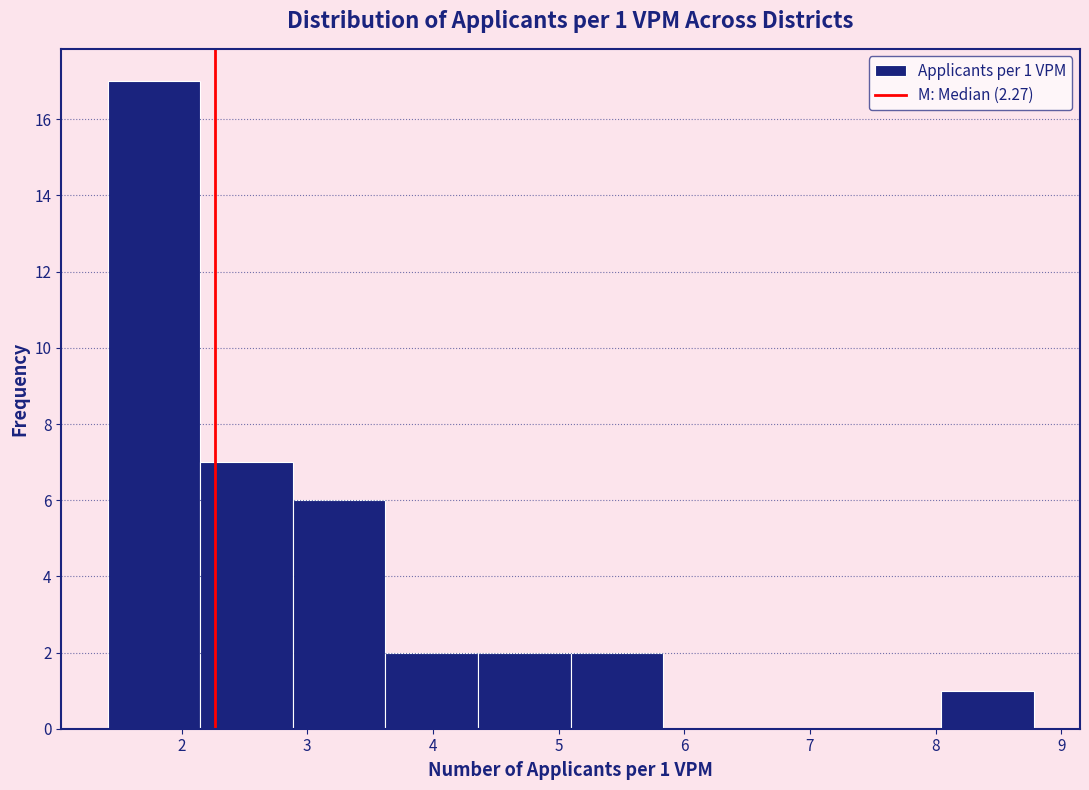

Over which range of the x-axis is the bar tallest?

1.4 to 2.1